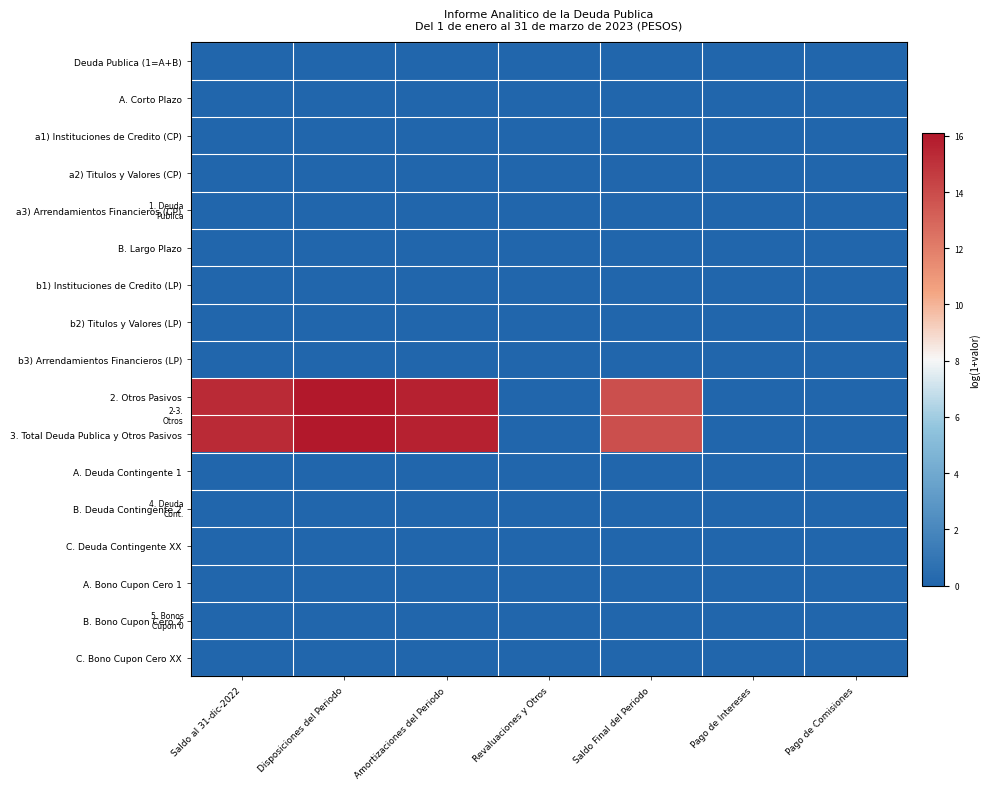

List the series in order of their peak value, highest first.

2. Otros Pasivos, 3. Total Deuda Publica y Otros Pasivos, Deuda Publica (1=A+B), A. Corto Plazo, a1) Instituciones de Credito (CP), a2) Titulos y Valores (CP), a3) Arrendamientos Financieros (CP), B. Largo Plazo, b1) Instituciones de Credito (LP), b2) Titulos y Valores (LP), b3) Arrendamientos Financieros (LP), A. Deuda Contingente 1, B. Deuda Contingente 2, C. Deuda Contingente XX, A. Bono Cupon Cero 1, B. Bono Cupon Cero 2, C. Bono Cupon Cero XX